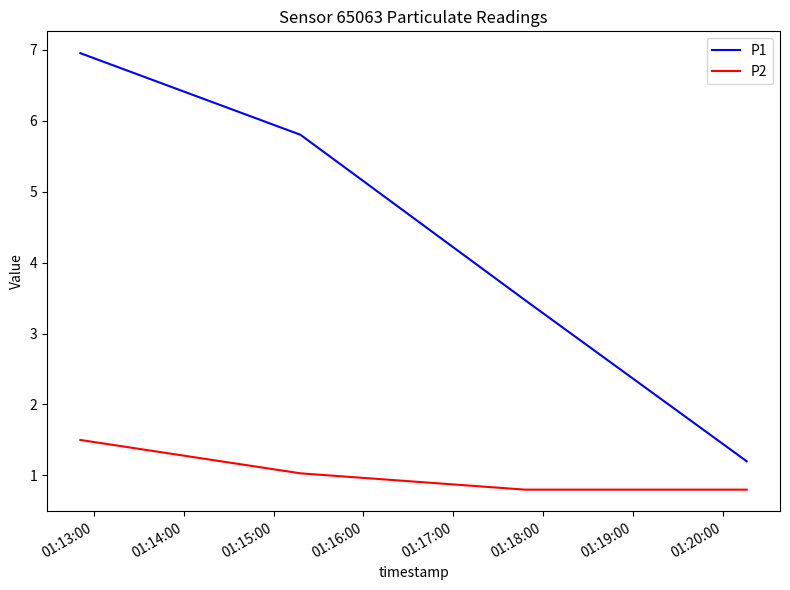

True or false: P2 and P1 cross at least once.

False